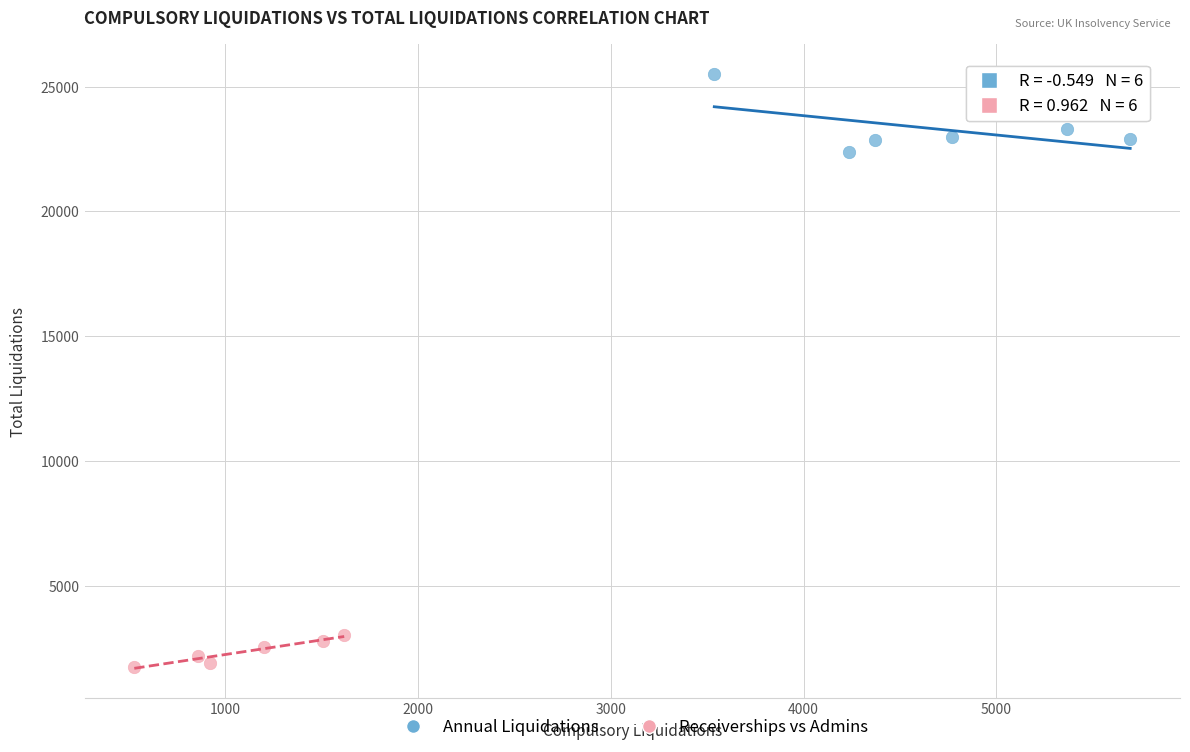

Which series has the largest Y range (max minus min)?

Annual Liquidations